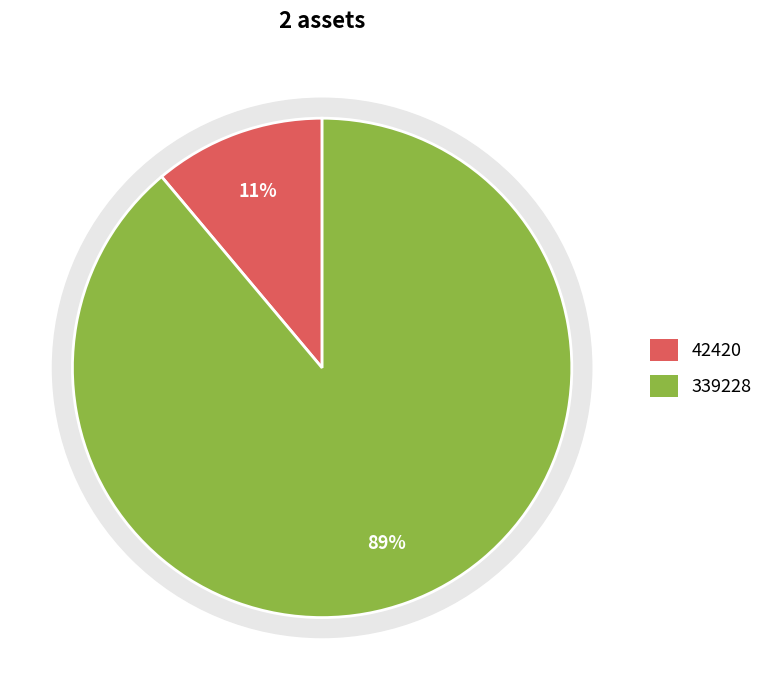

To the nearest percent, what is the difference between the largest and smallest slice percentages?

78%